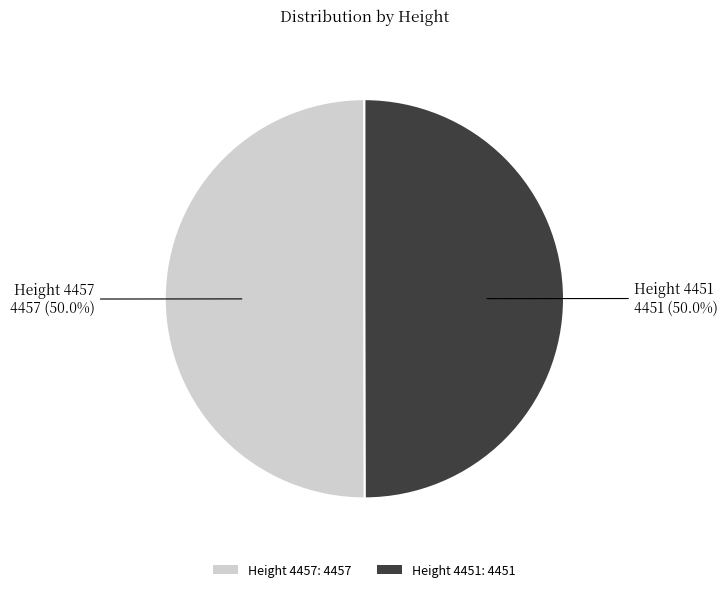

What percentage do Height 4451: 4451 and Height 4457: 4457 together represent?

100.0%